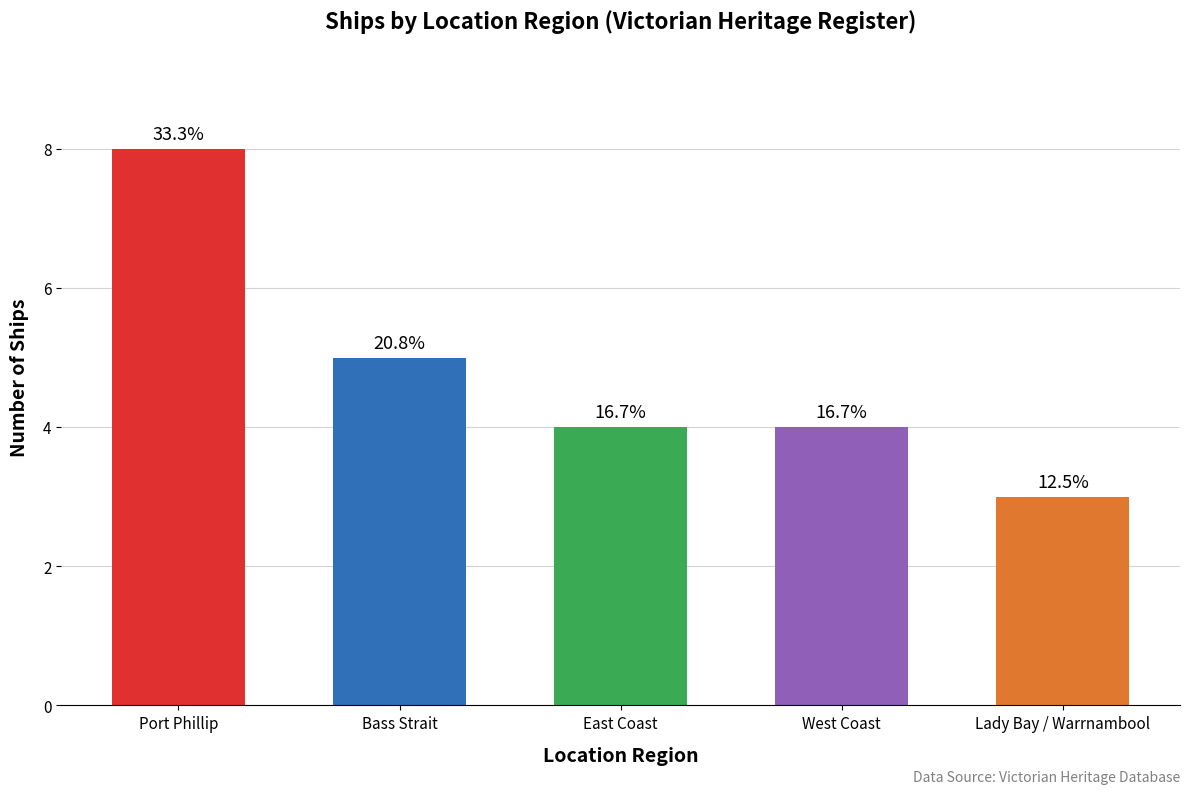

Reading right to left, what are all the values shown in this chart?

Lady Bay / Warrnambool=3	West Coast=4	East Coast=4	Bass Strait=5	Port Phillip=8